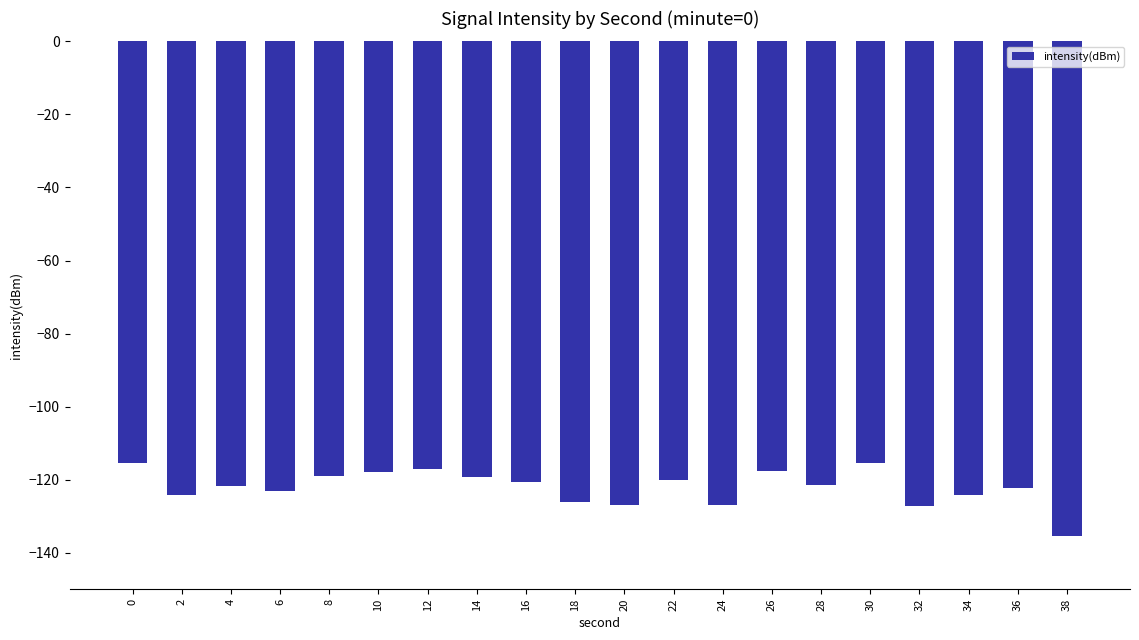

What is the sum of the values at 0 and 36?

-237.7